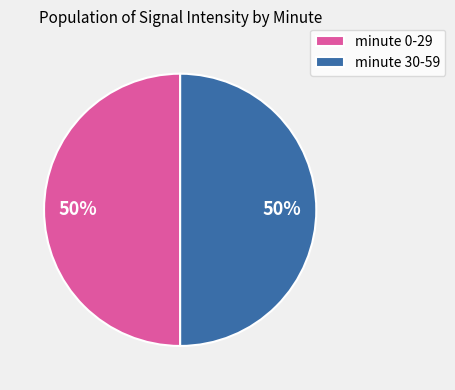

Do minute 0-29 and minute 30-59 together represent more than half of the pie?

Yes